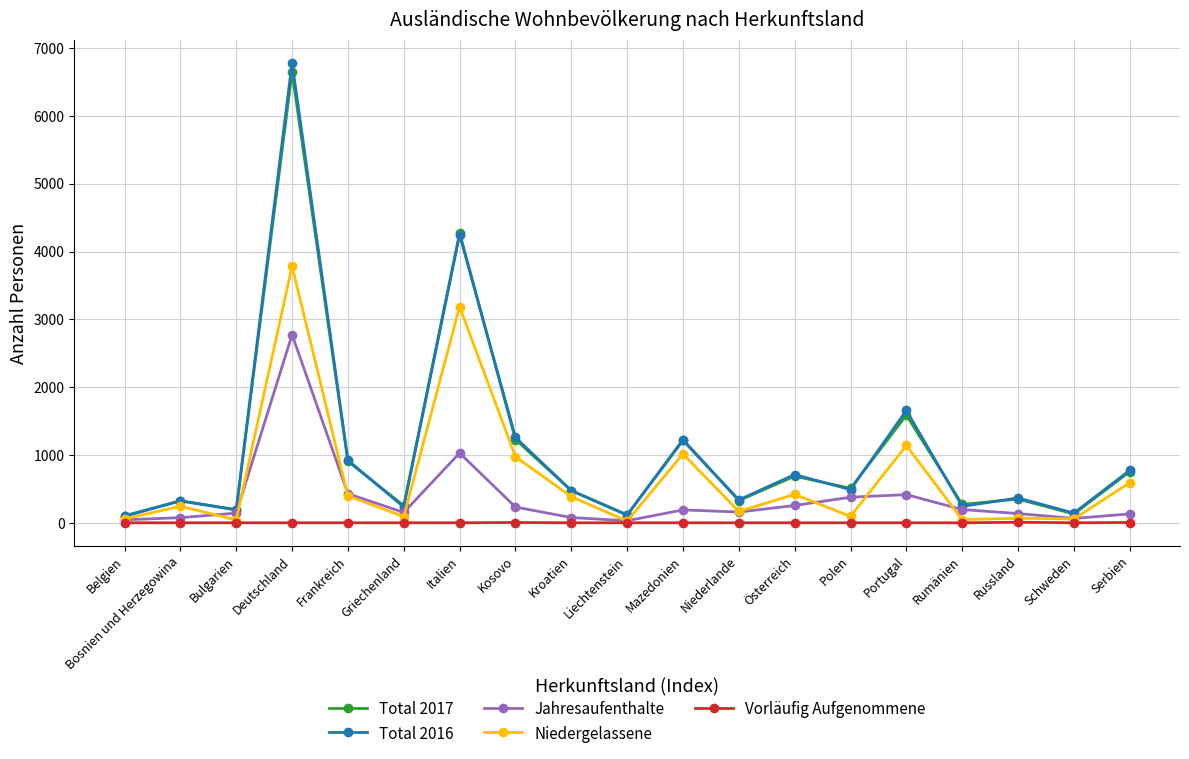

What is the sum of the Niedergelassene values at Österreich and Frankreich?

815